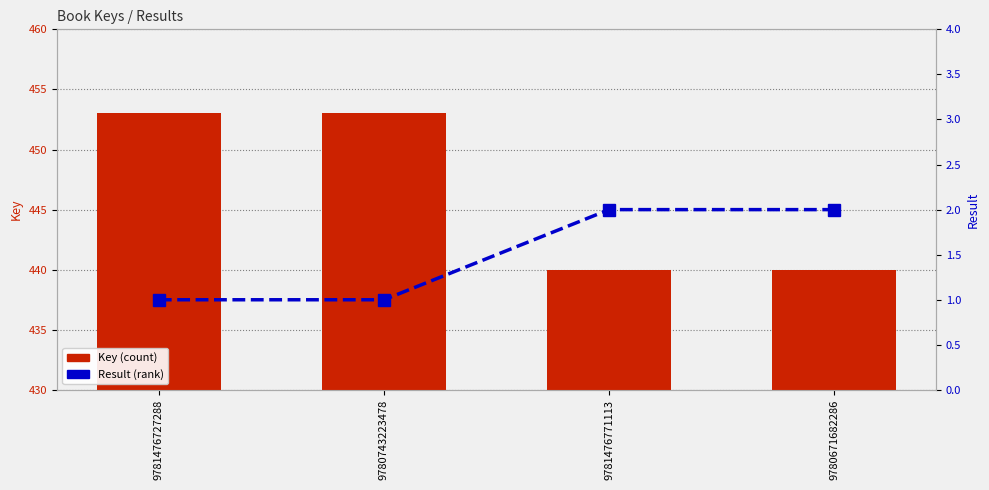

How many groups of bars are there?

4